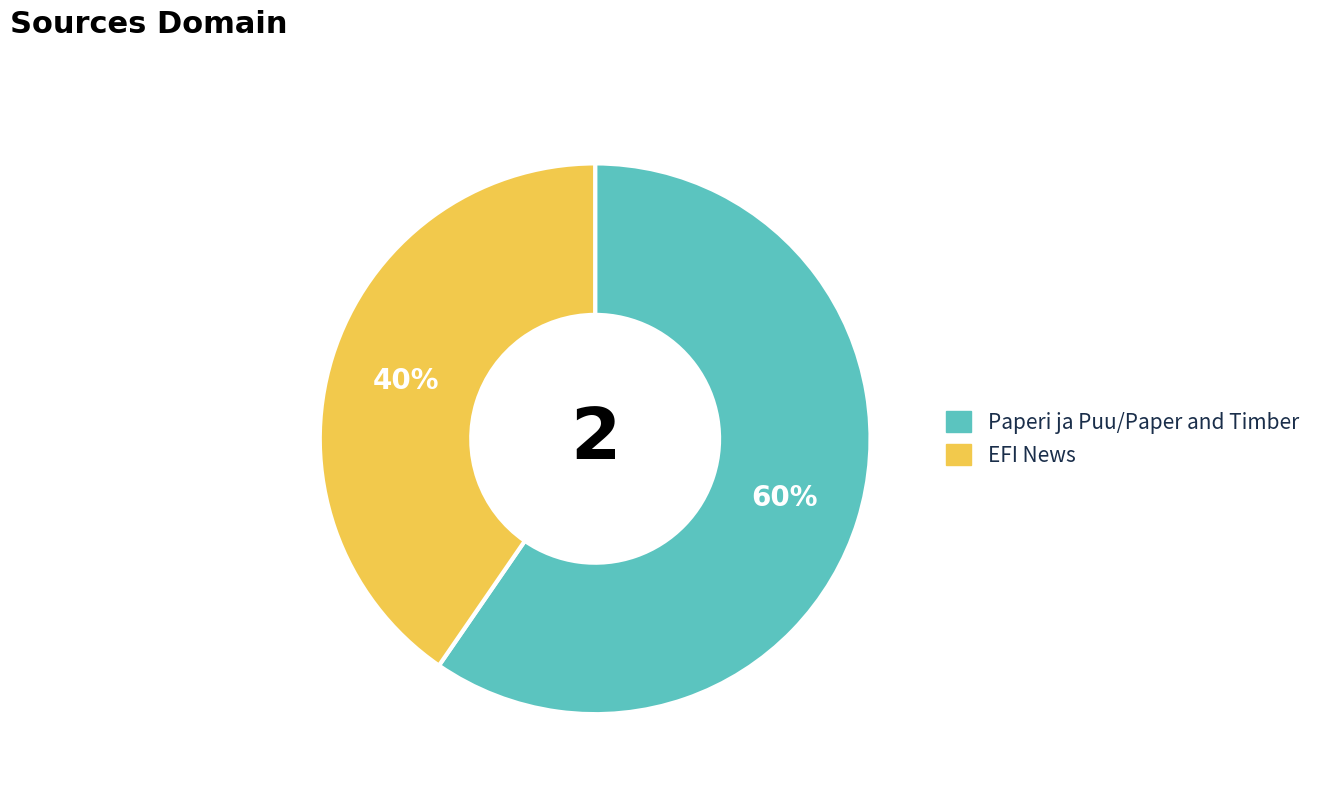

What is the largest slice in the pie chart?

Paperi ja Puu/Paper and Timber